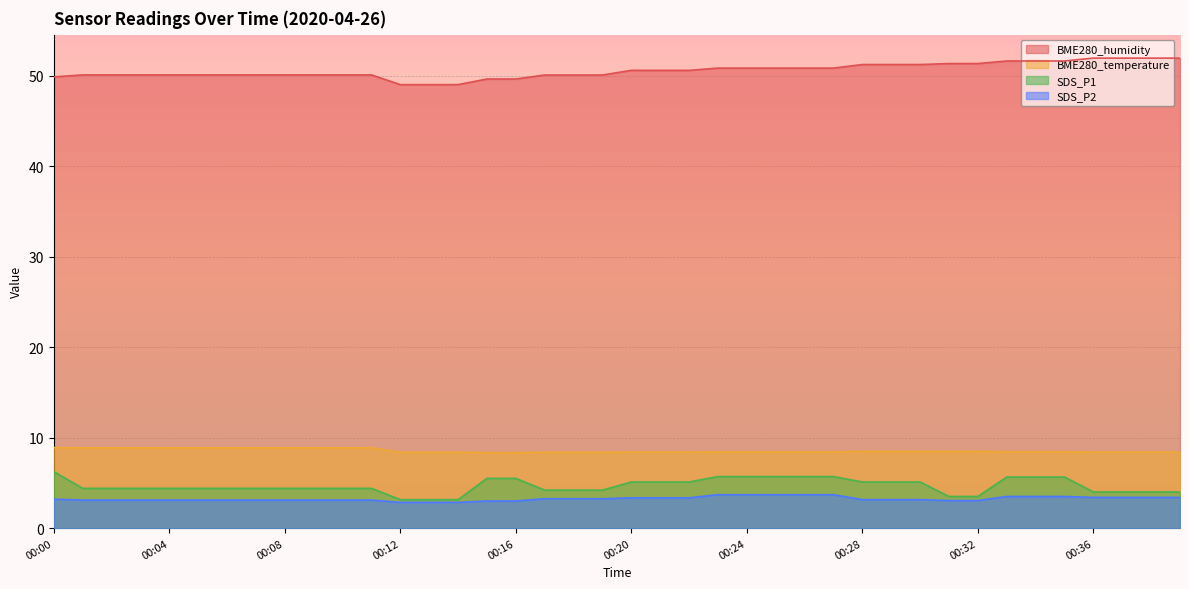

List the series in order of their peak value, lowest first.

SDS_P2, SDS_P1, BME280_temperature, BME280_humidity